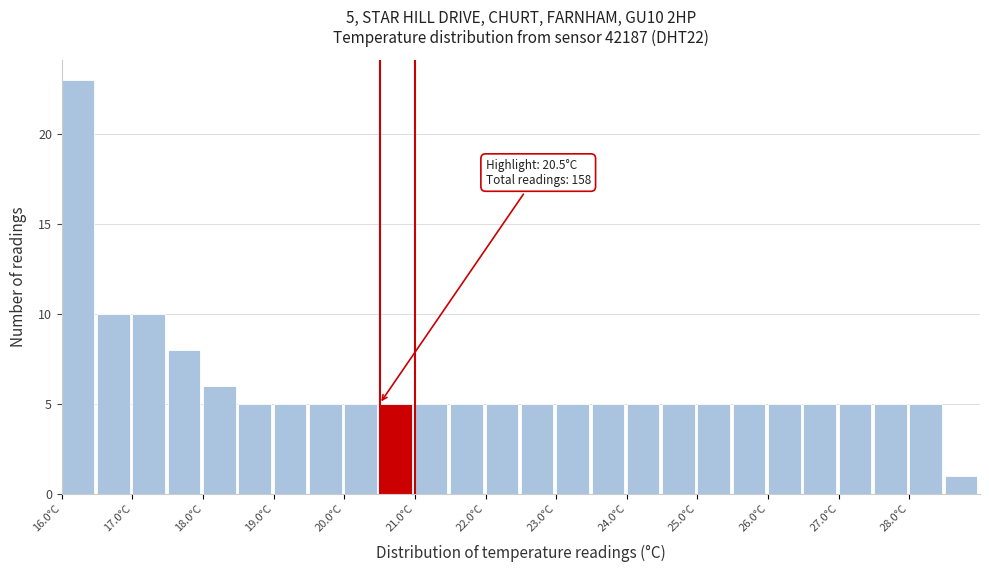

Over which range of the x-axis is the bar tallest?

16.0 to 16.5